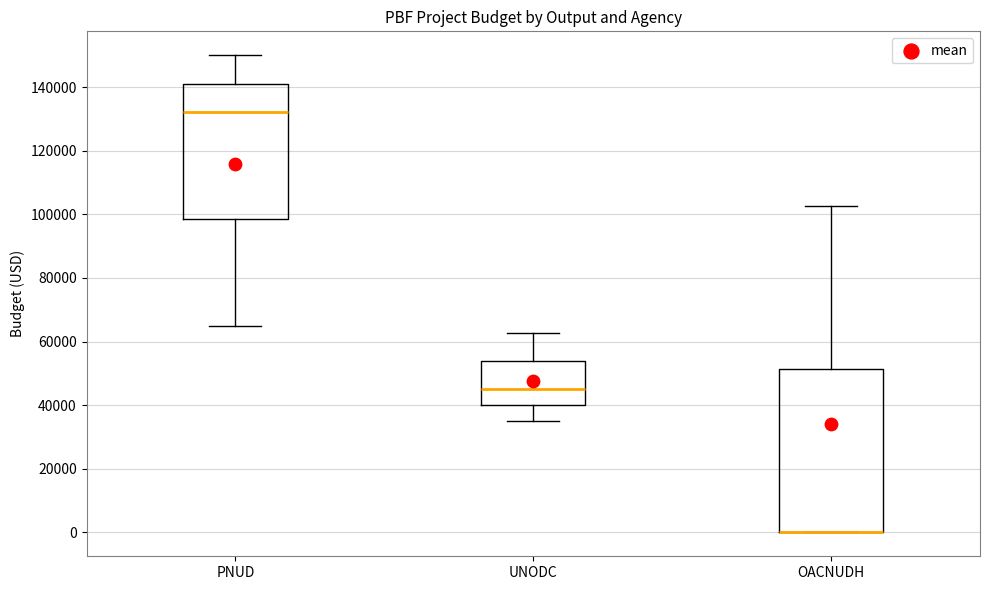

Comparing the boxes themselves (not the whiskers), which one is the tallest?

OACNUDH